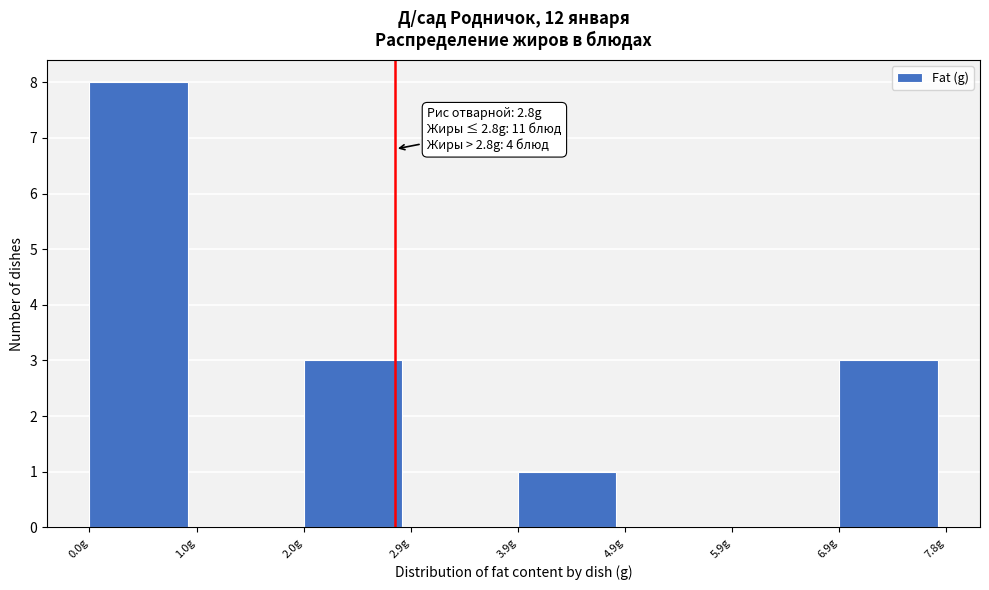

Over which range of the x-axis is the bar tallest?

0.0 to 1.0